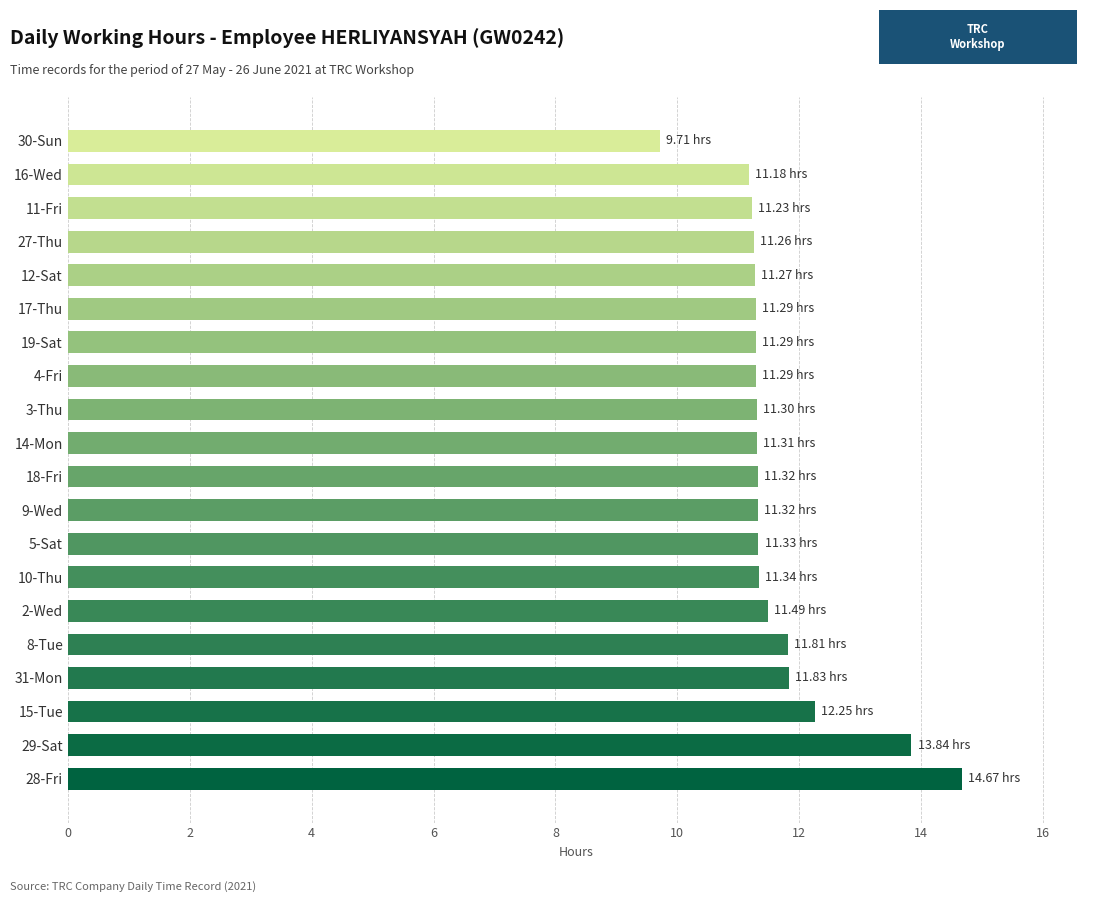

What is the sum of all values?

232.3